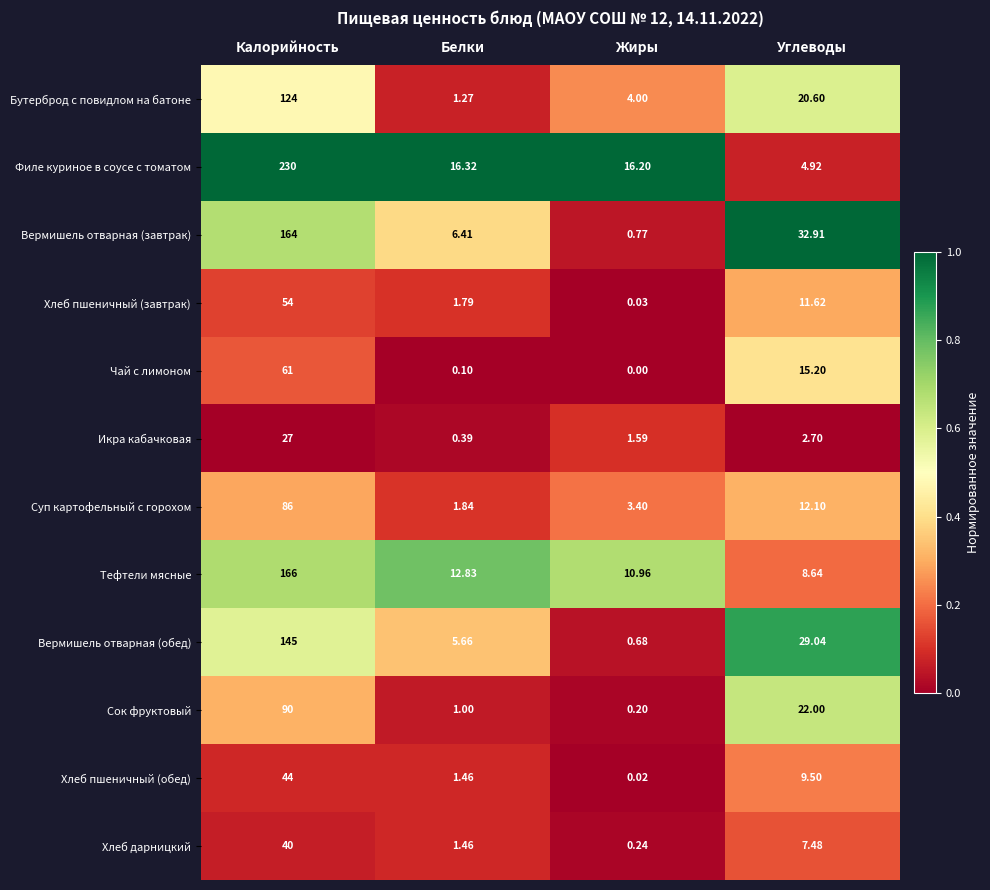

At which label does Суп картофельный с горохом first exceed 12?

Калорийность